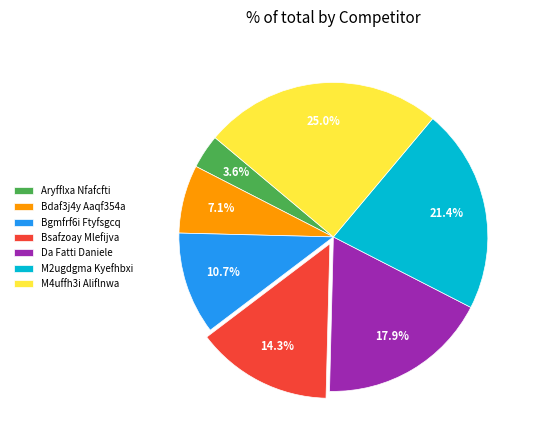

Does any single category account for the majority?

No